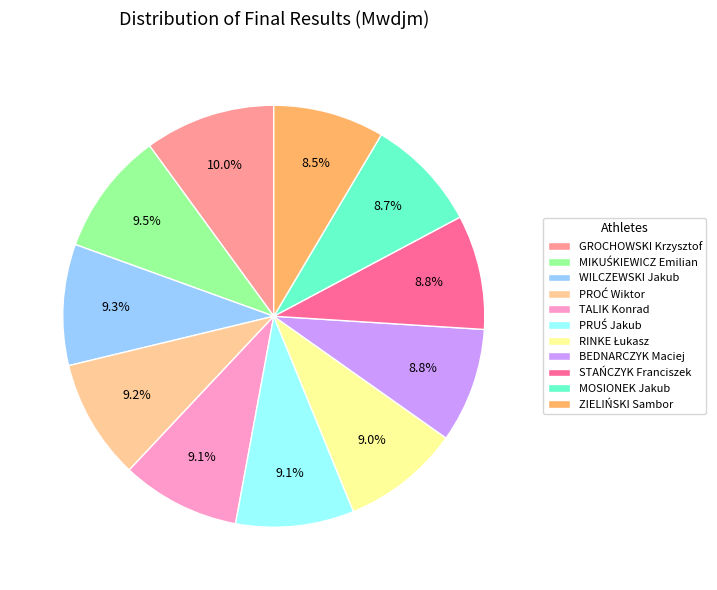

Is there any slice that represents more than half of the pie?

No